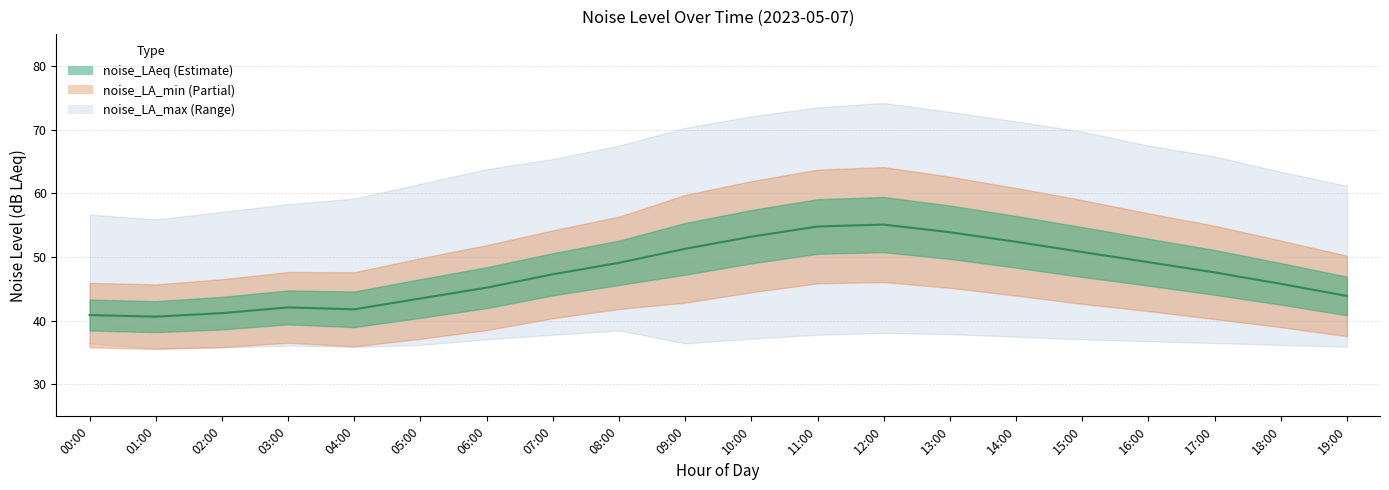

The chart shows a value of 43.9 at 19:00. True or false?

True